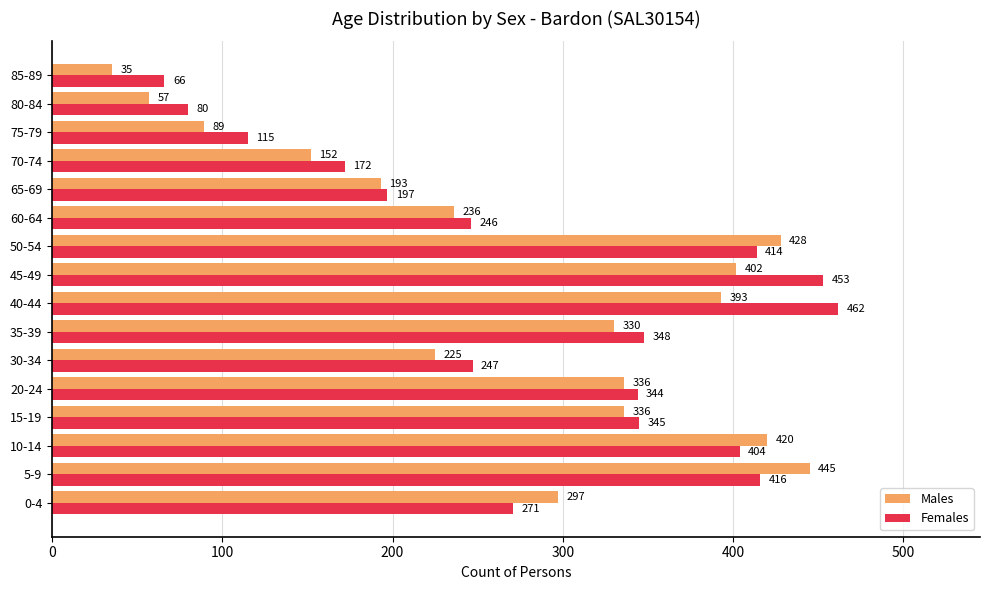

What is the minimum value for Males?

35